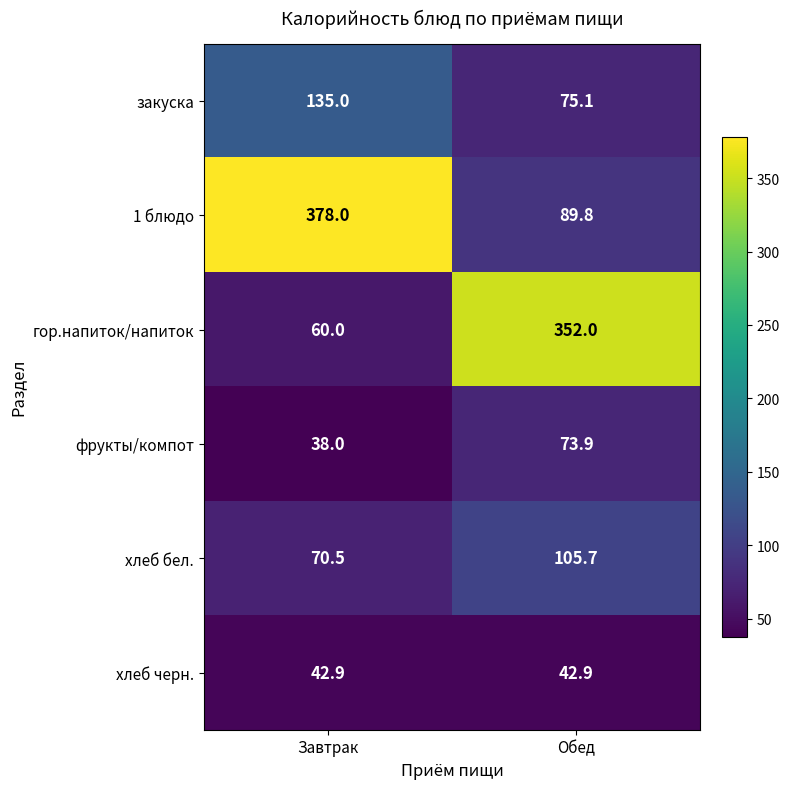

What is the smallest value displayed?

38.0